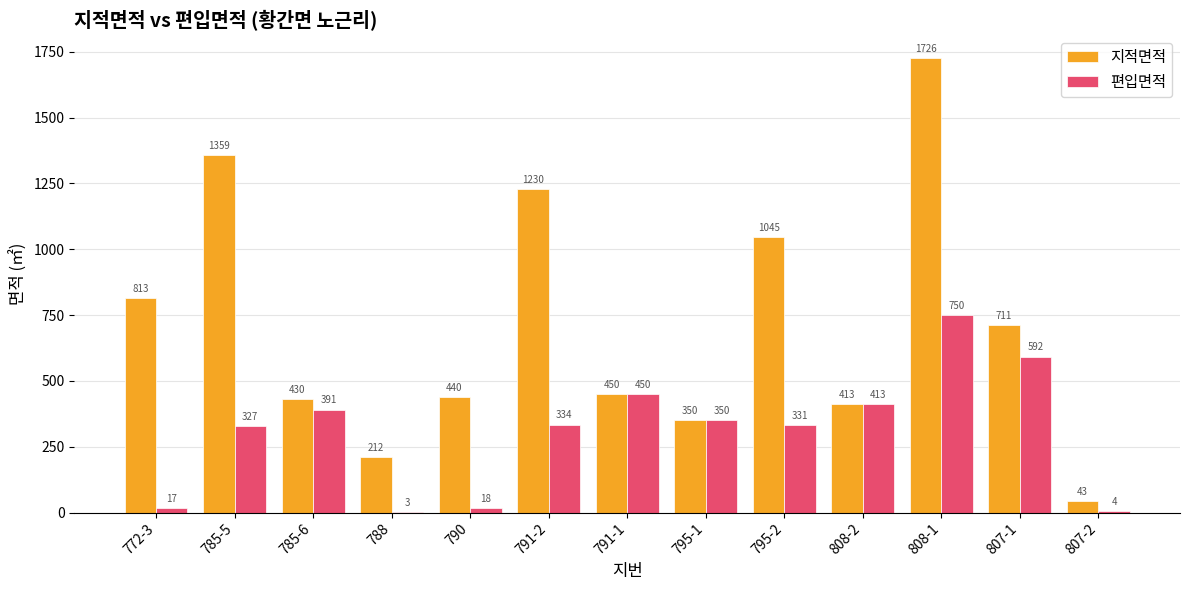

What is the sum of the 지적면적 values at 772-3 and 785-5?

2172